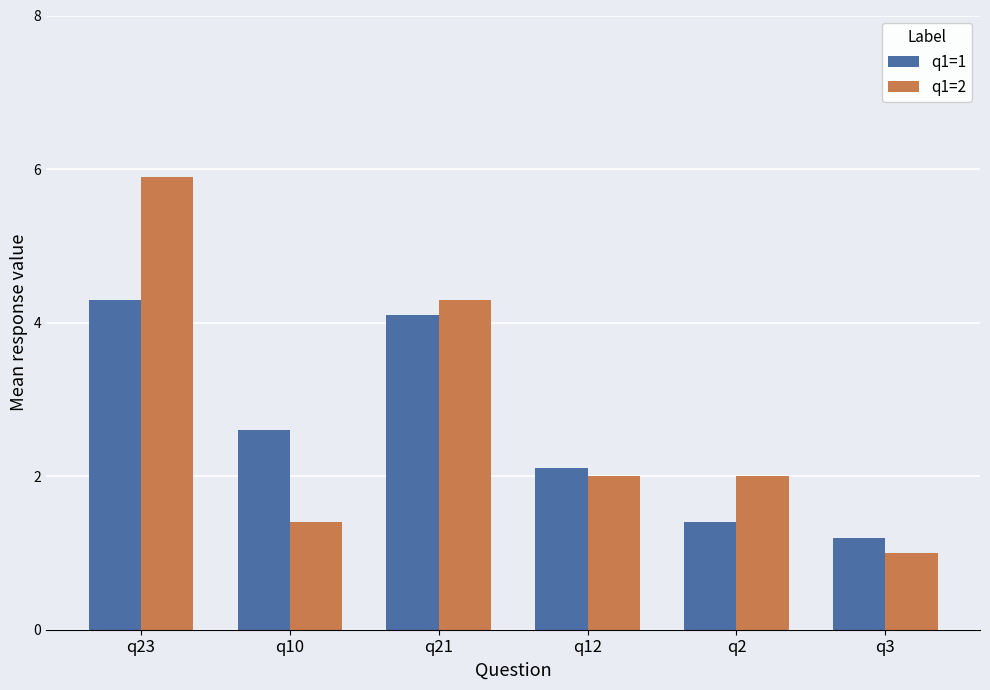

What is the value of the q1=1 bar at the 6th from the left?

1.2